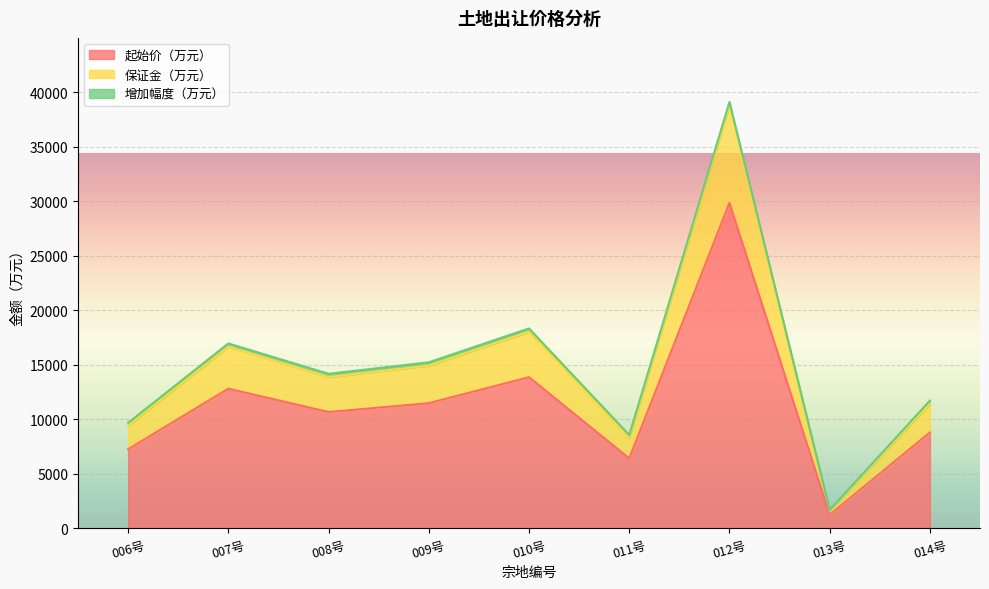

At which category is the sum across all series the highest?

012号